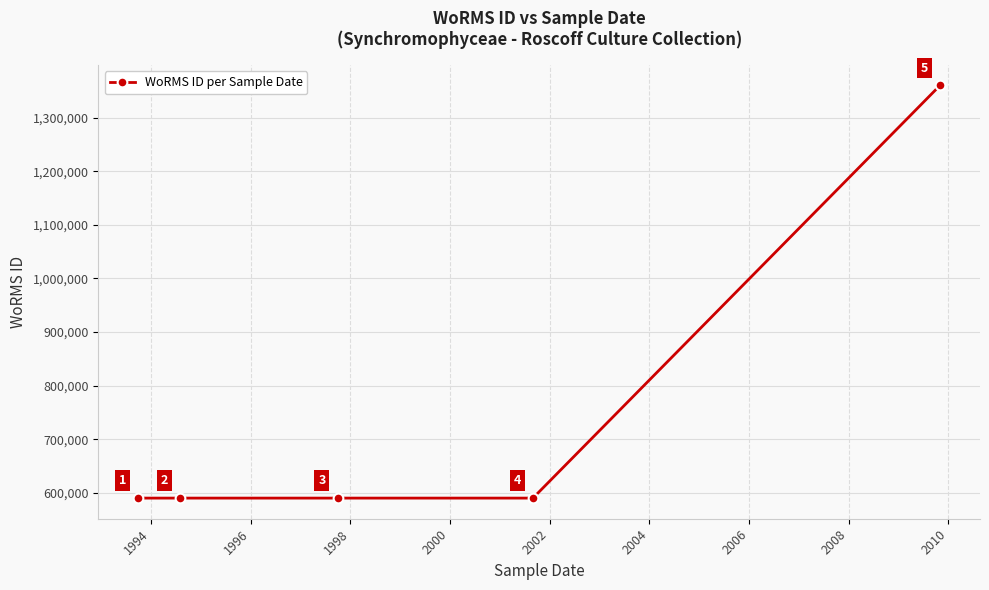

What is the minimum value shown in the chart?

590432